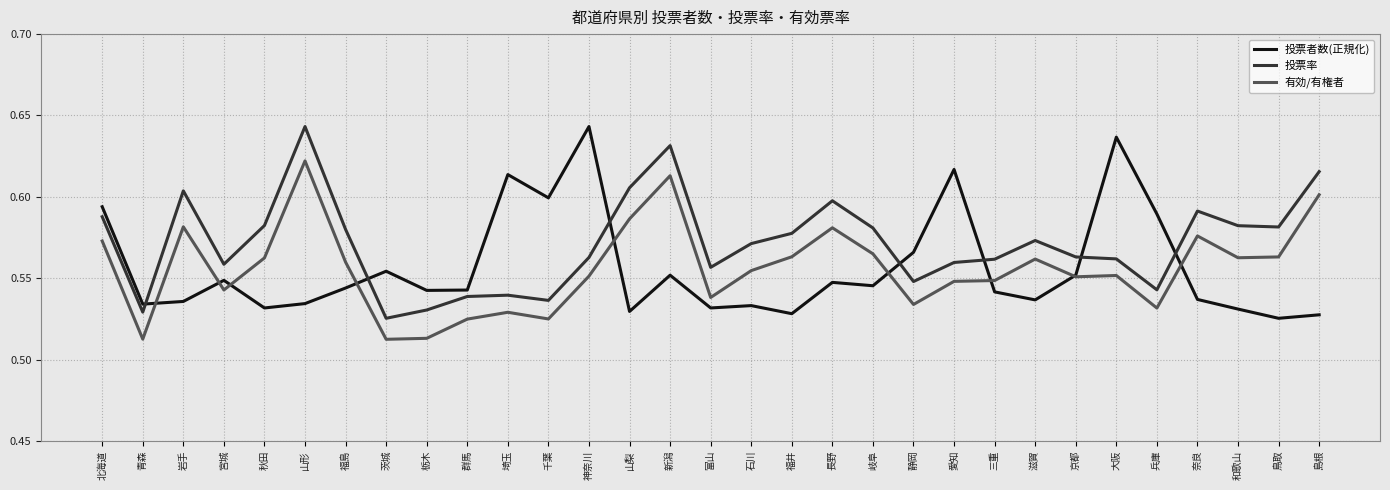

True or false: 投票者数(正規化) has a value of 0.6 at 静岡.

True